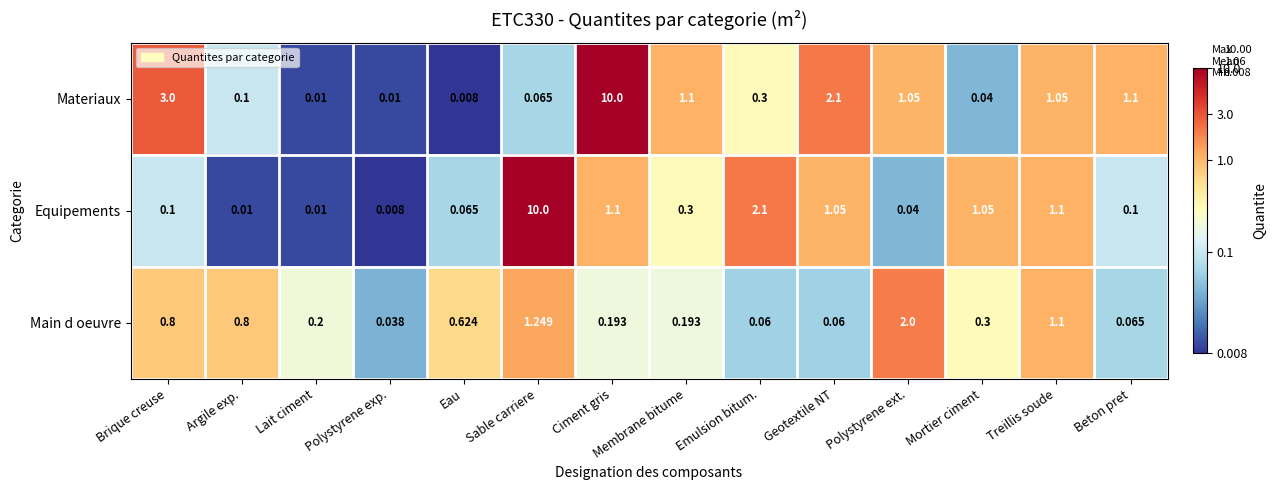

Which category has the lowest value in the Equipements series?

Polystyrene exp.